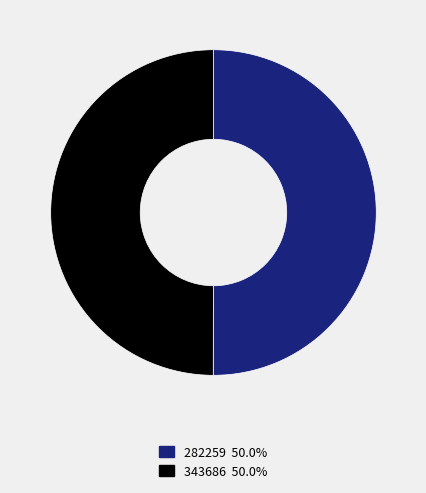

How many slices are in this pie chart?

2